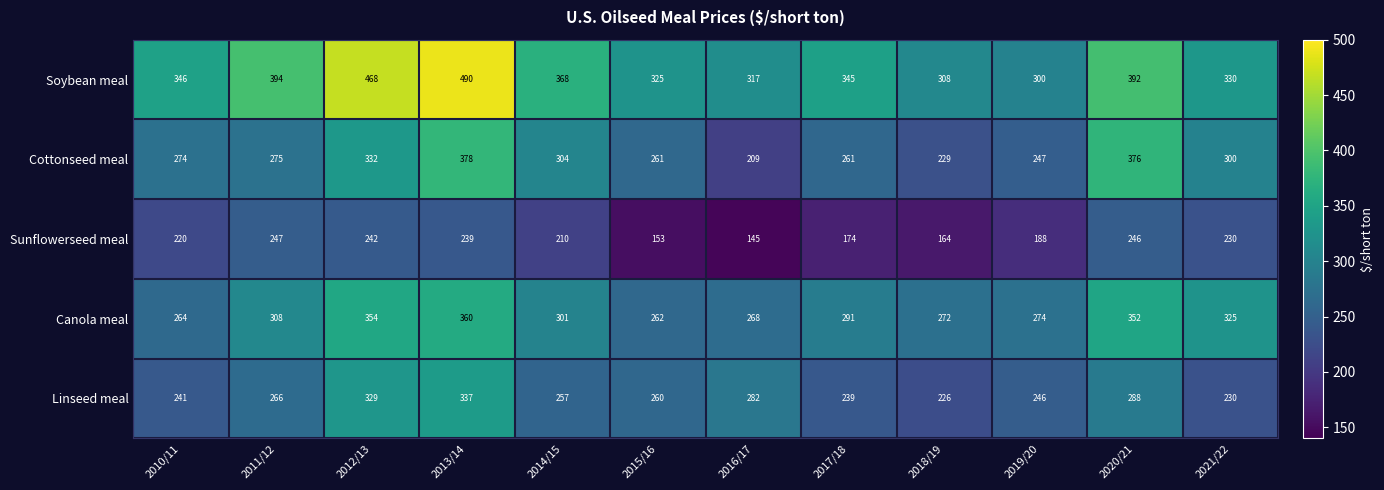

What value does the Canola meal series have at 2015/16, to the nearest 5?

260